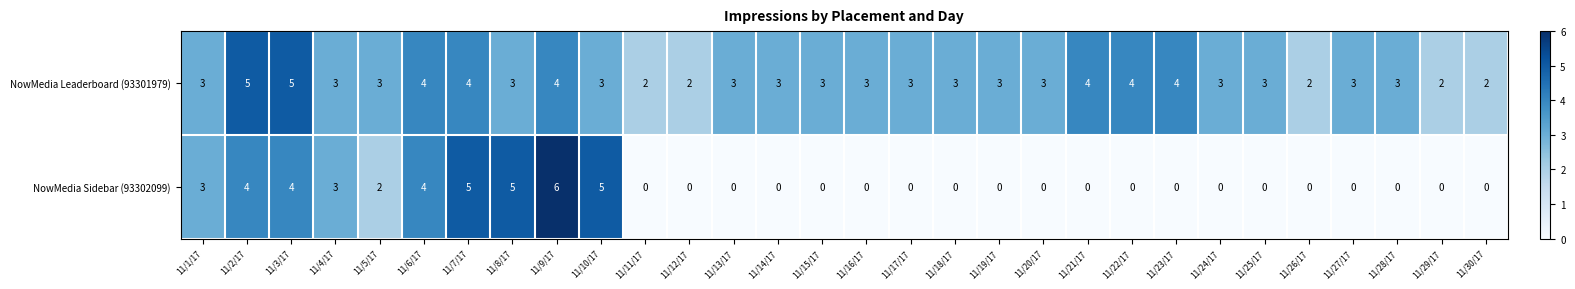

Is it true that NowMedia Sidebar (93302099) equals 2 at 11/14/17?

False